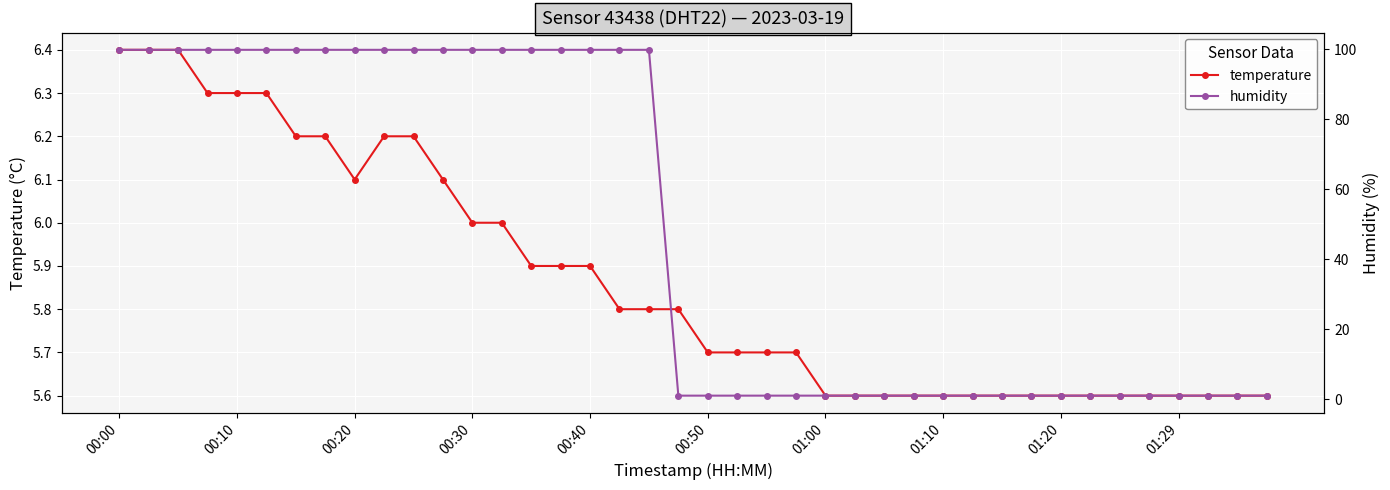

At how many categories does at least one series exceed 71?

19